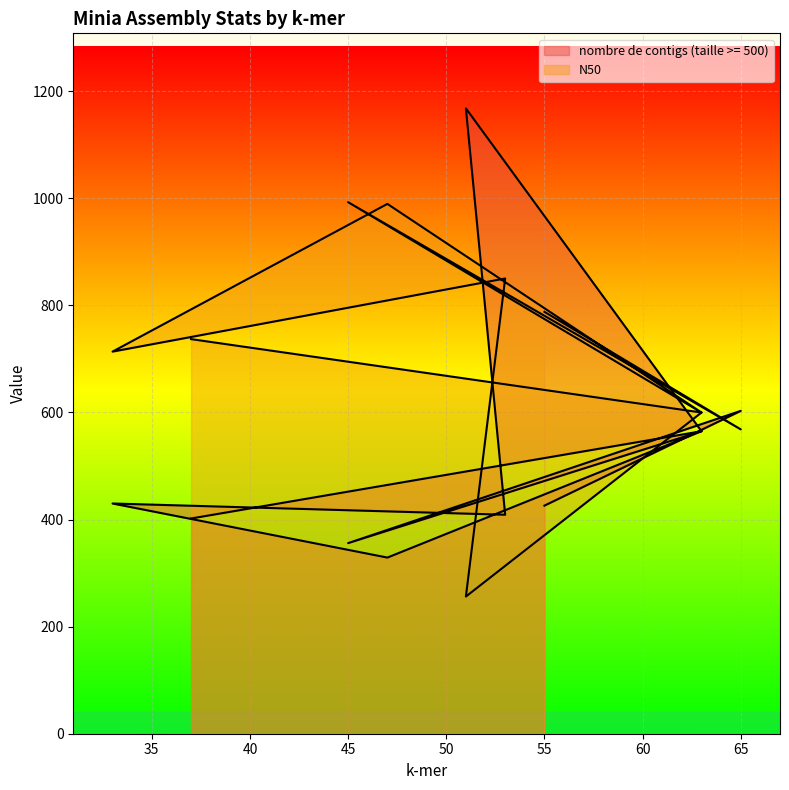

Which category has the highest value across all series?

51.0